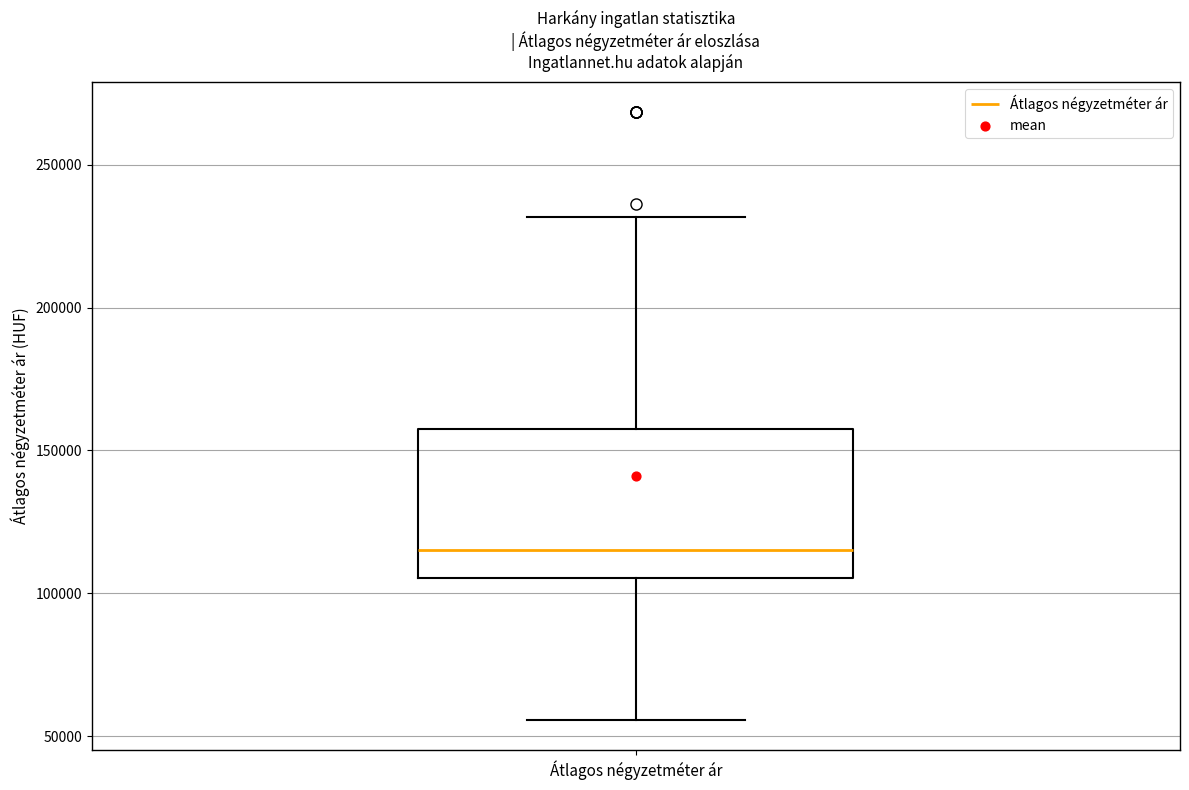

Read this box plot against the y-axis: the position of the median line, the range covered by the box, and the ends of both whiskers. The values are not printed on the chart, so give them approximately, as read against the axis.

median 115000, box 105000 to 160000, whiskers 55000 to 230000